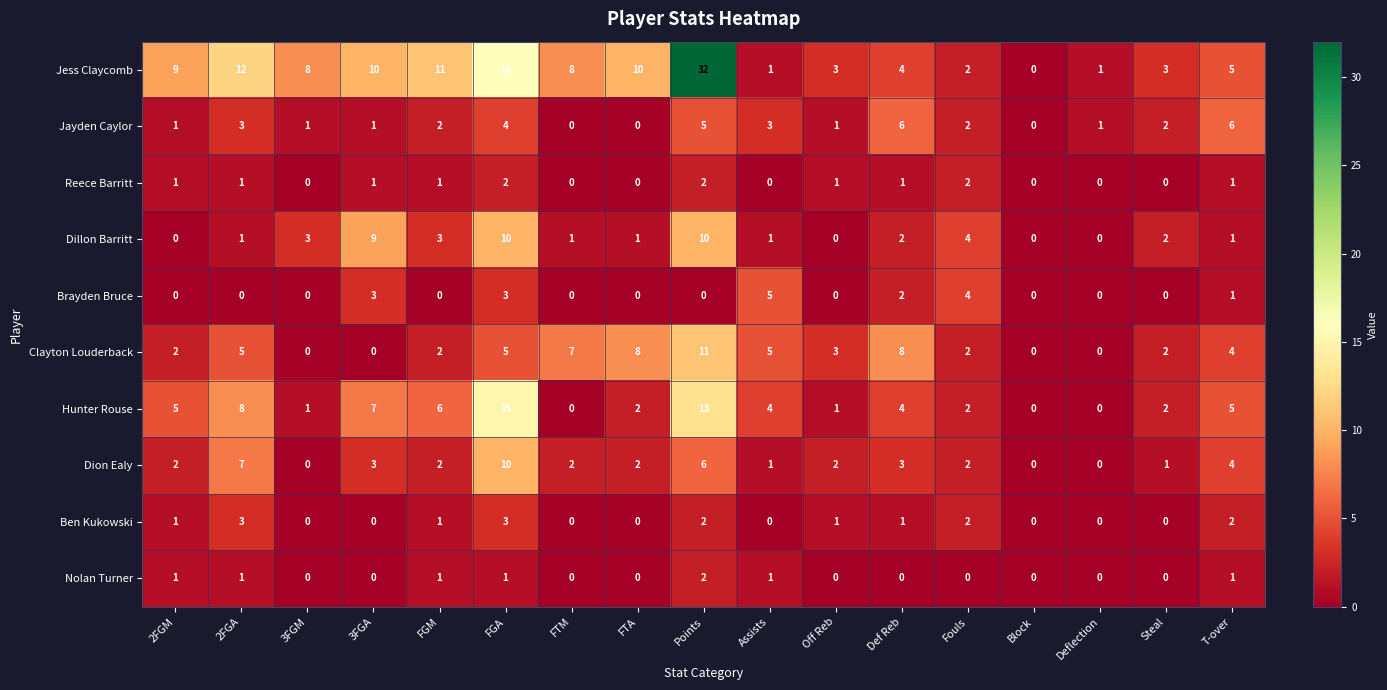

At which label does Clayton Louderback reach its peak?

Points